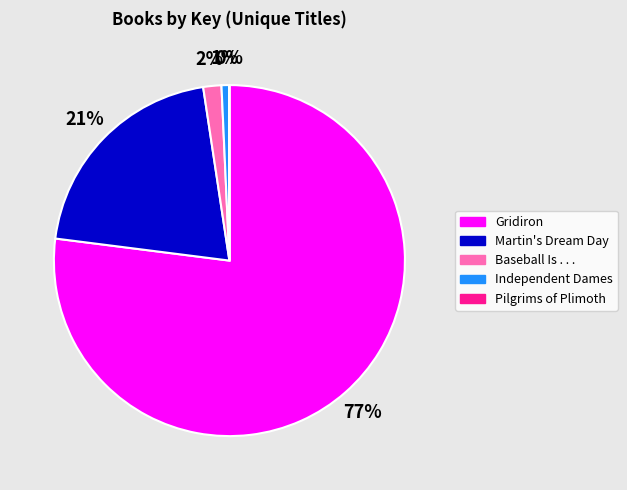

Is it true that Baseball Is . . . is 2% of the pie?

True